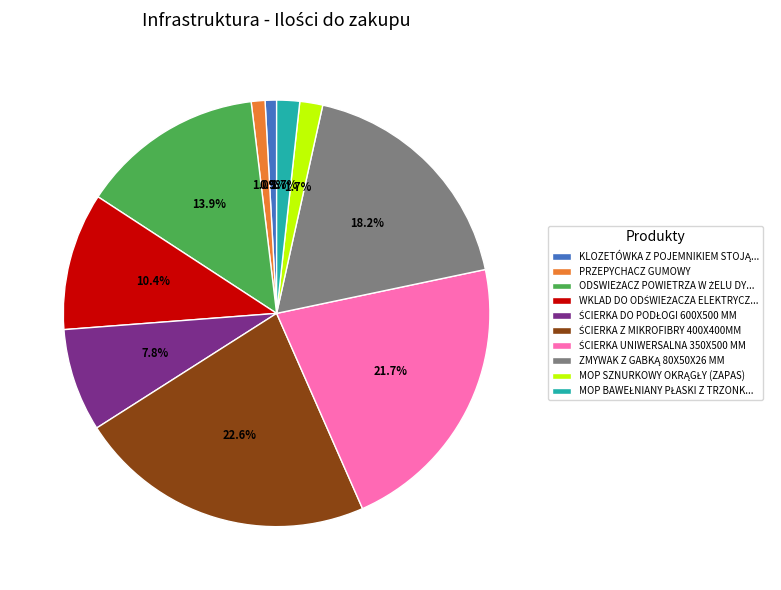

How much of the chart is everything except PRZEPYCHACZ GUMOWY?

99.0%